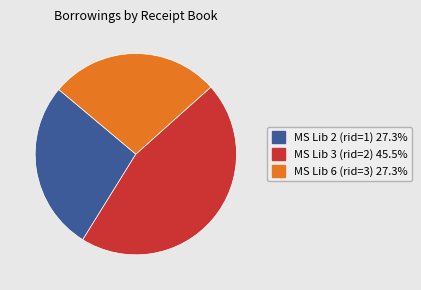

Does any single category account for the majority?

No